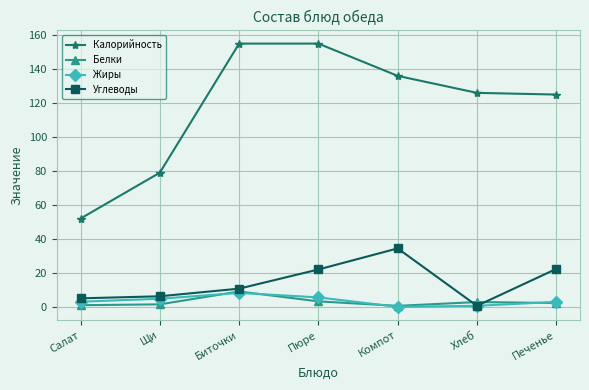

Where is the first local maximum for Углеводы?

Компот